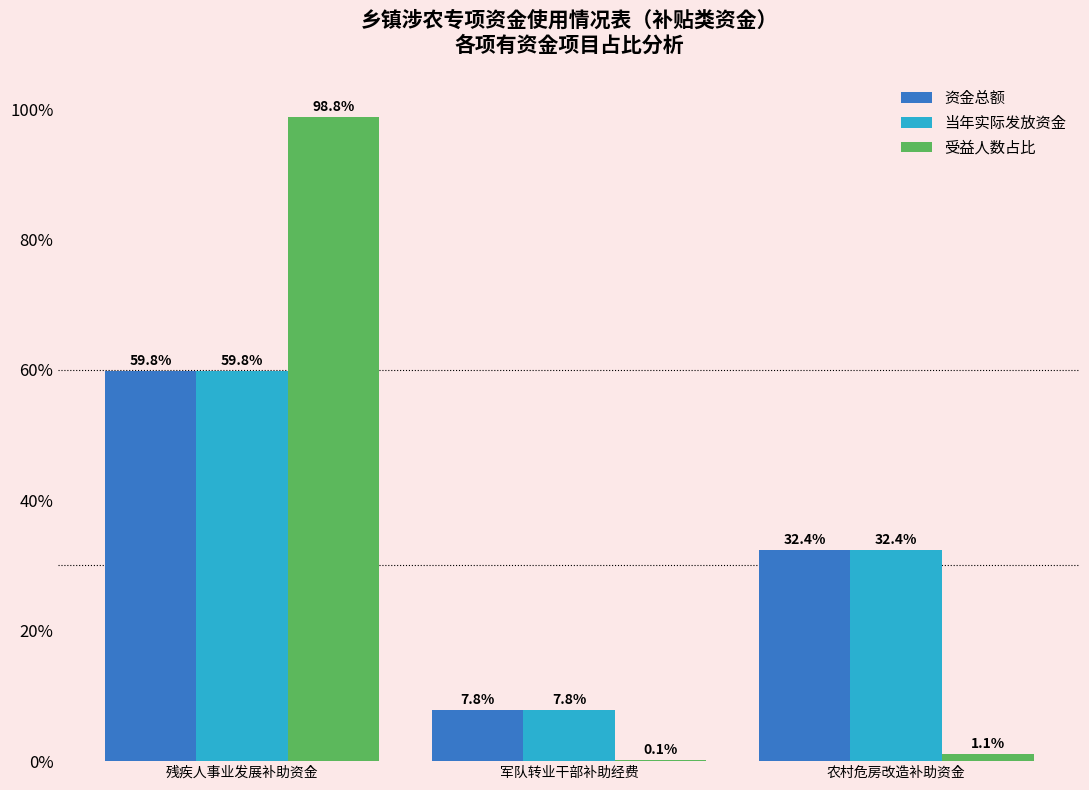

Reading right to left, transcribe all the data shown in this chart.

资金总额: 农村危房改造补助资金=32.4	军队转业干部补助经费=7.8	残疾人事业发展补助资金=59.8
当年实际发放资金: 农村危房改造补助资金=32.4	军队转业干部补助经费=7.8	残疾人事业发展补助资金=59.8
受益人数占比: 农村危房改造补助资金=1.1	军队转业干部补助经费=0.1	残疾人事业发展补助资金=98.8